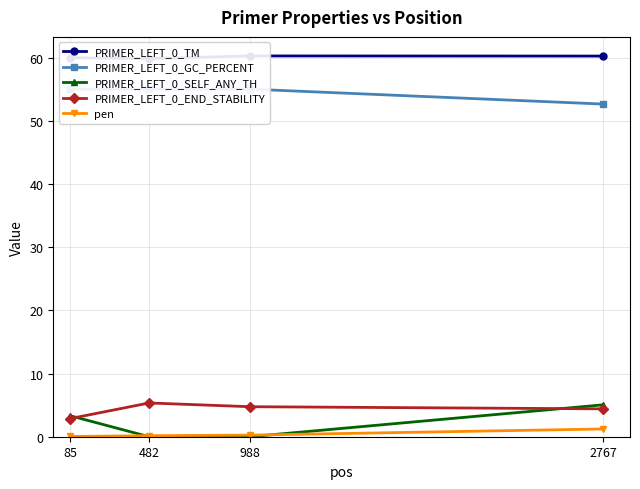

True or false: pen has a value of 0.4 at 988.

False